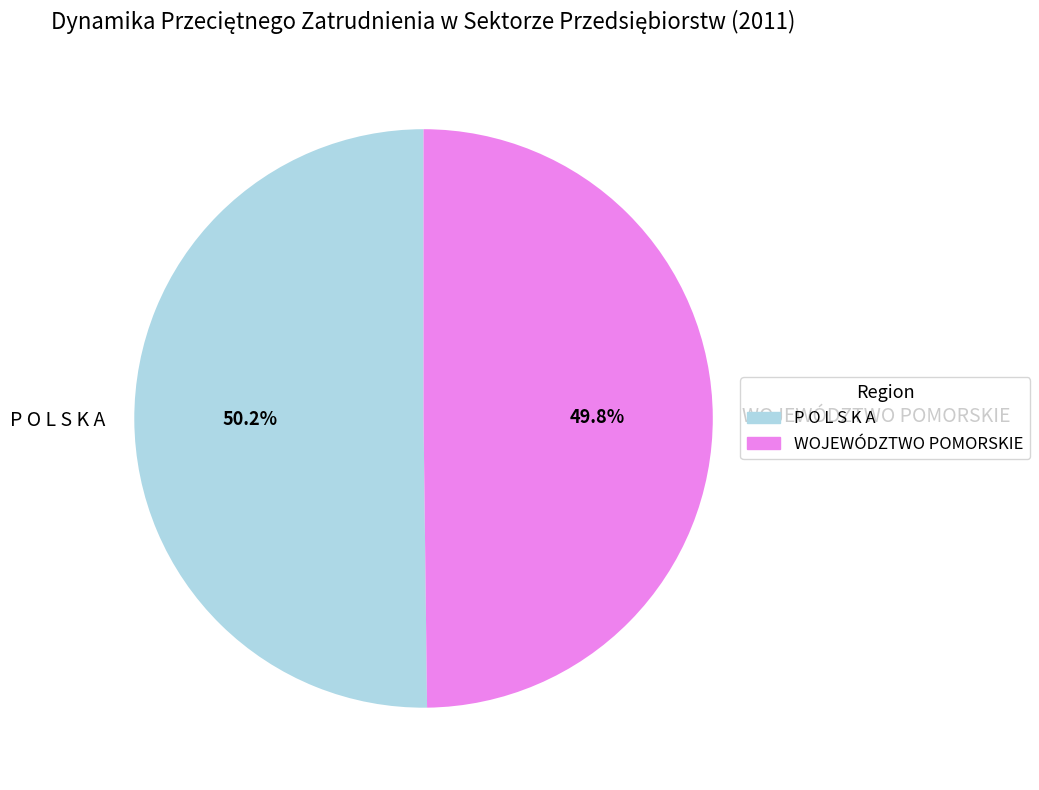

What percentage do WOJEWÓDZTWO POMORSKIE and P O L S K A together represent?

100.0%